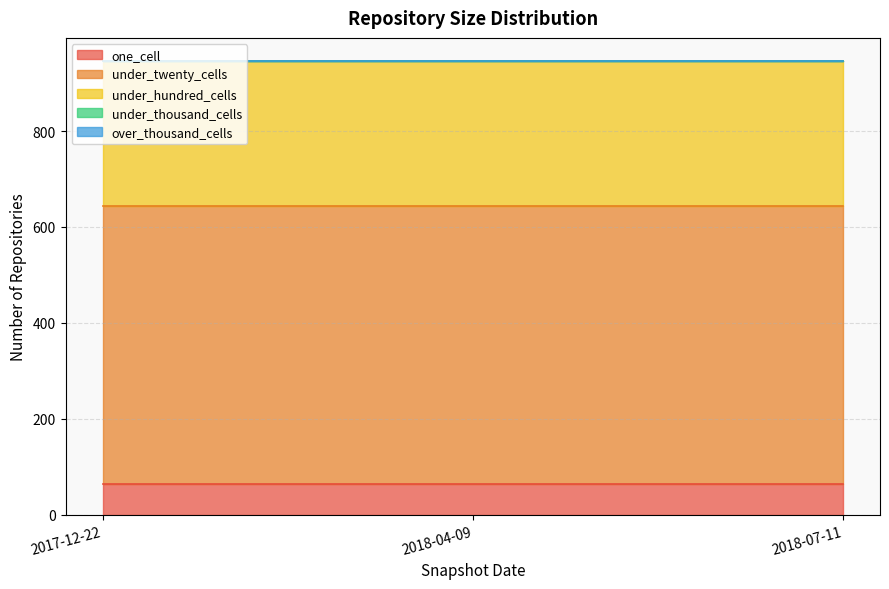

List the series in order of their peak value, lowest first.

under_thousand_cells, over_thousand_cells, one_cell, under_hundred_cells, under_twenty_cells